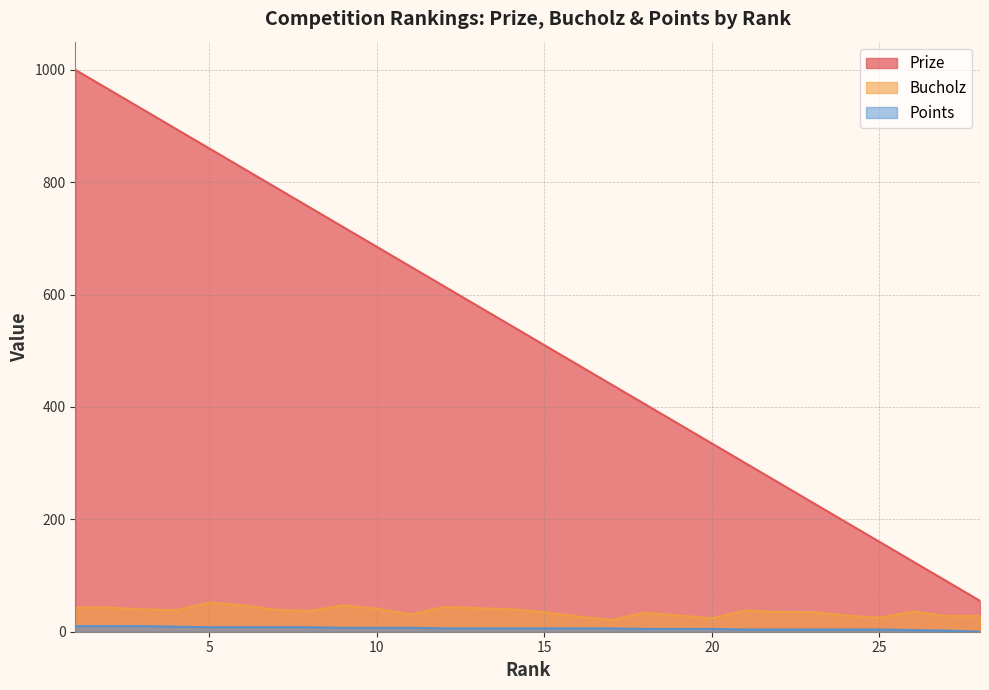

Reading left to right, extract all data points from this chart.

Prize: 1=1000	2=965	3=930	4=895	5=860	6=825	7=790	8=755	9=720	10=685	11=650	12=615	13=580	14=545	15=510	16=475	17=440	18=405	19=370	20=335	21=300	22=265	23=230	24=195	25=160	26=125	27=90	28=55
Bucholz: 1=43	2=43	3=40	4=38	5=52	6=47	7=39	8=37	9=47	10=41	11=31	12=44	13=42	14=40	15=35	16=27	17=21	18=34	19=29	20=24	21=38	22=35	23=35	24=29	25=25	26=36	27=28	28=28
Points: 1=10	2=10	3=10	4=9	5=8	6=8	7=8	8=8	9=7	10=7	11=7	12=6	13=6	14=6	15=6	16=6	17=6	18=5	19=5	20=5	21=4	22=4	23=4	24=4	25=4	26=3	27=2	28=0